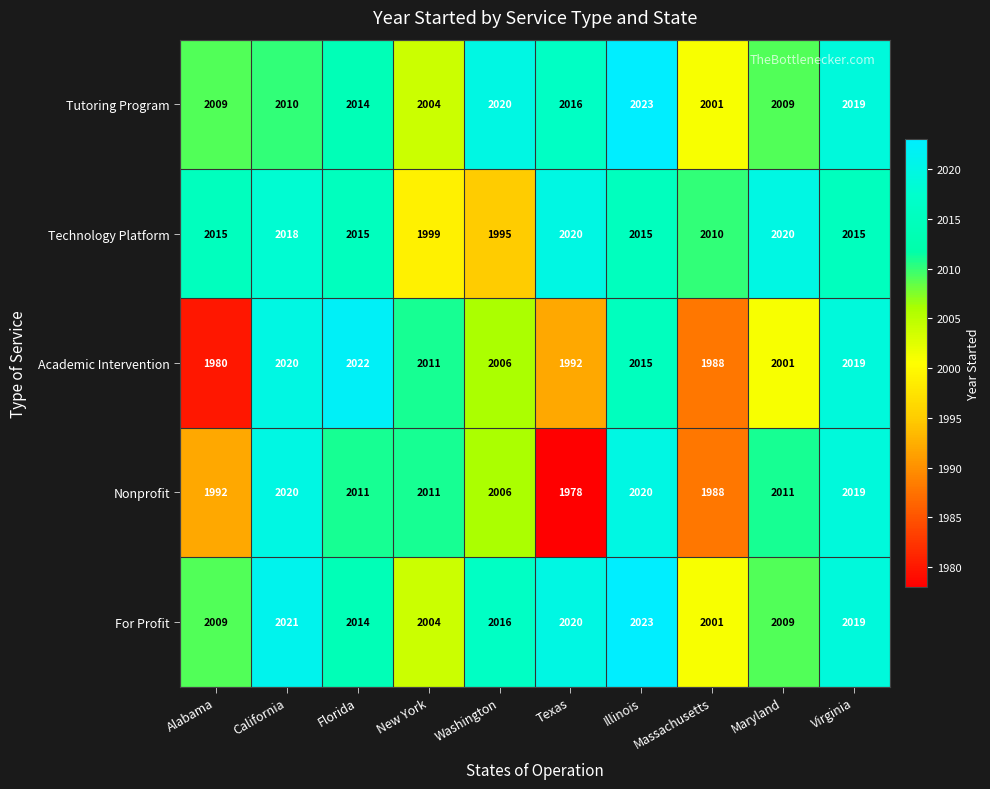

What is the minimum value shown in the chart?

1978